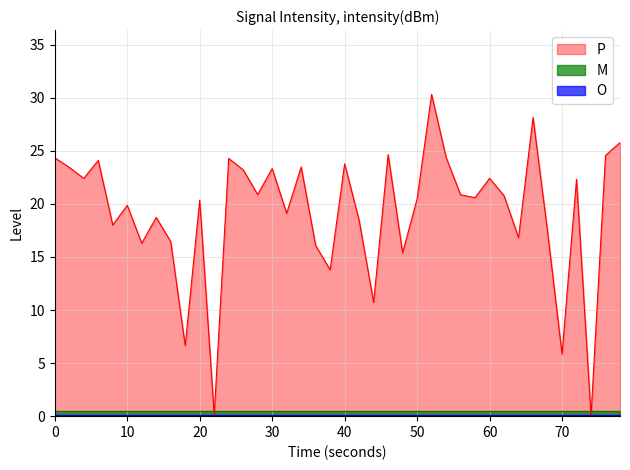

How many positive values are there?

39